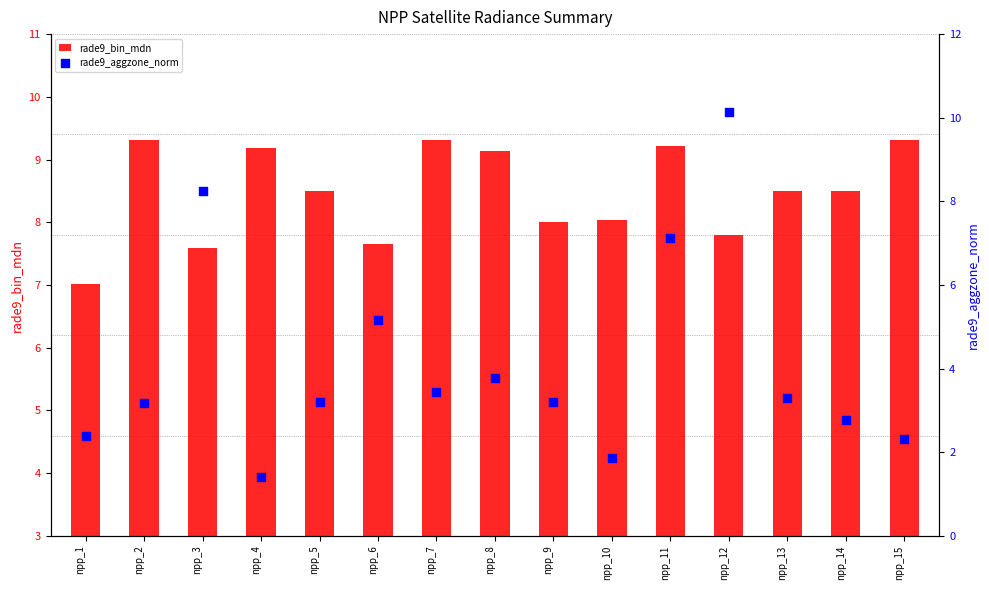

Which series has the largest total across all categories?

rade9_bin_mdn